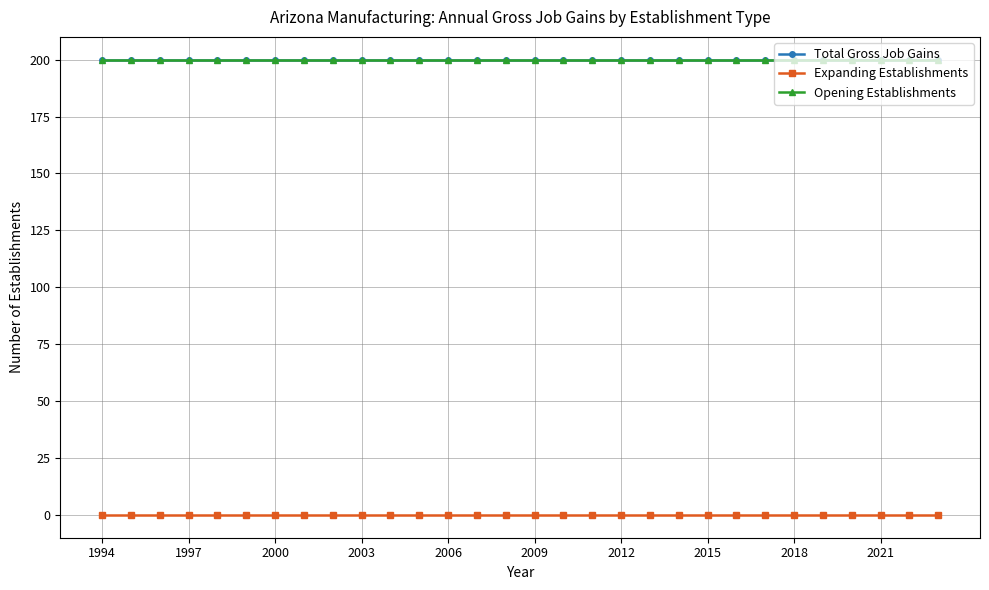

Is this an area chart (filled region under the line)?

No